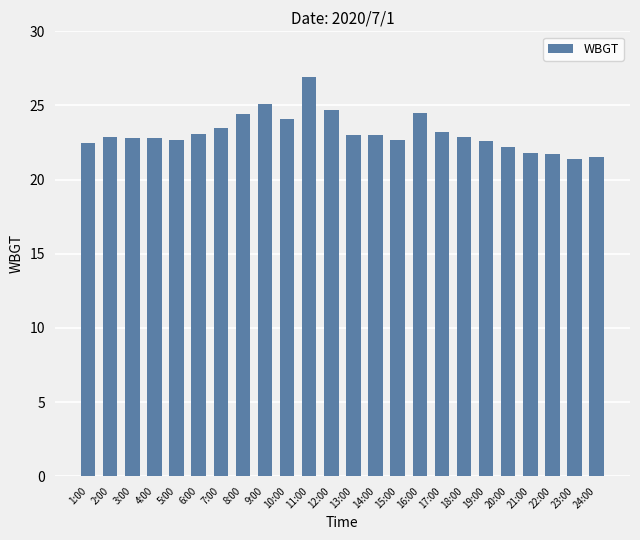

The chart shows a value of 22.9 at 18:00. True or false?

True